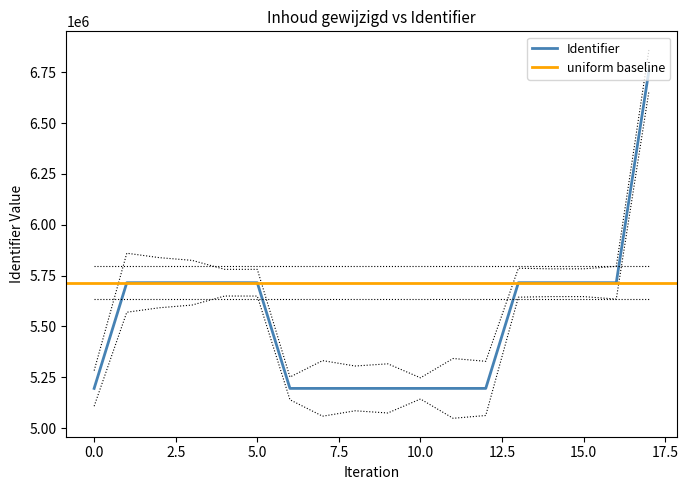

Reading left to right, transcribe all the data shown in this chart.

5195362	5714983	5715068	5715084	5715165	5714984	5195375	5195379	5195382	5195385	5195388	5195391	5195394	5715118	5715039	5715042	5715043	6757947